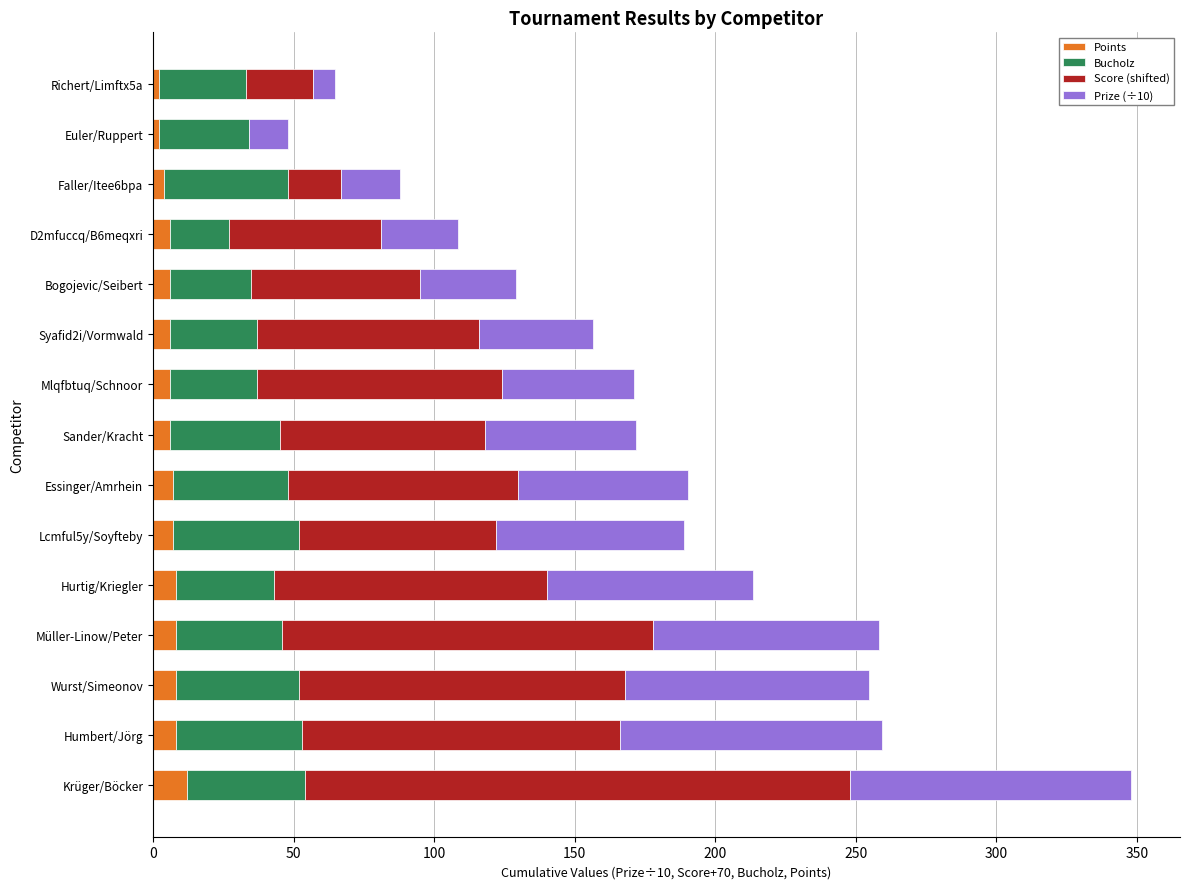

What is the maximum value for Points?

12.0